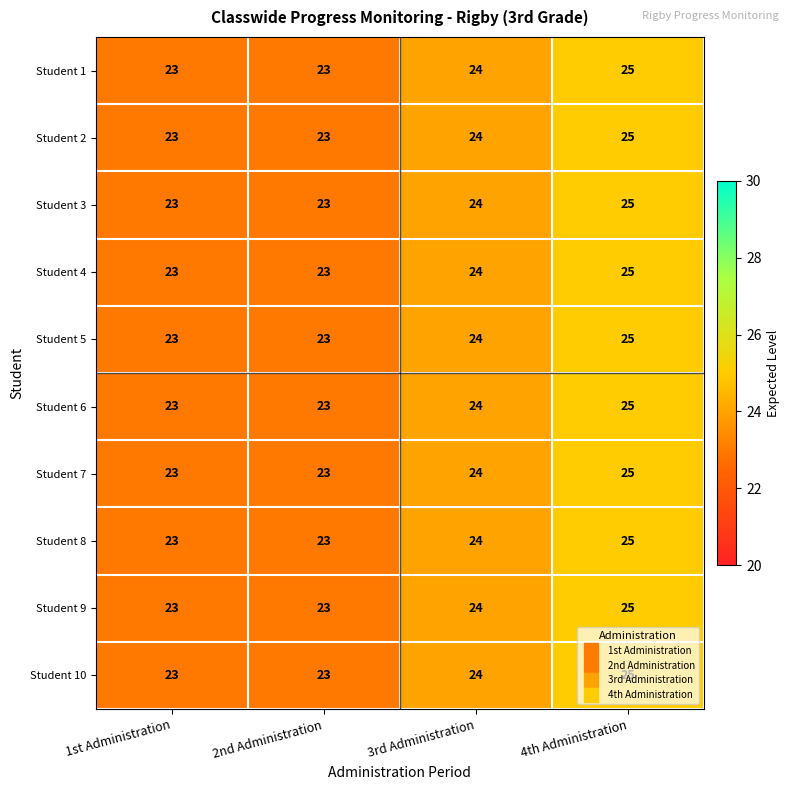

What is the smallest value displayed?

23